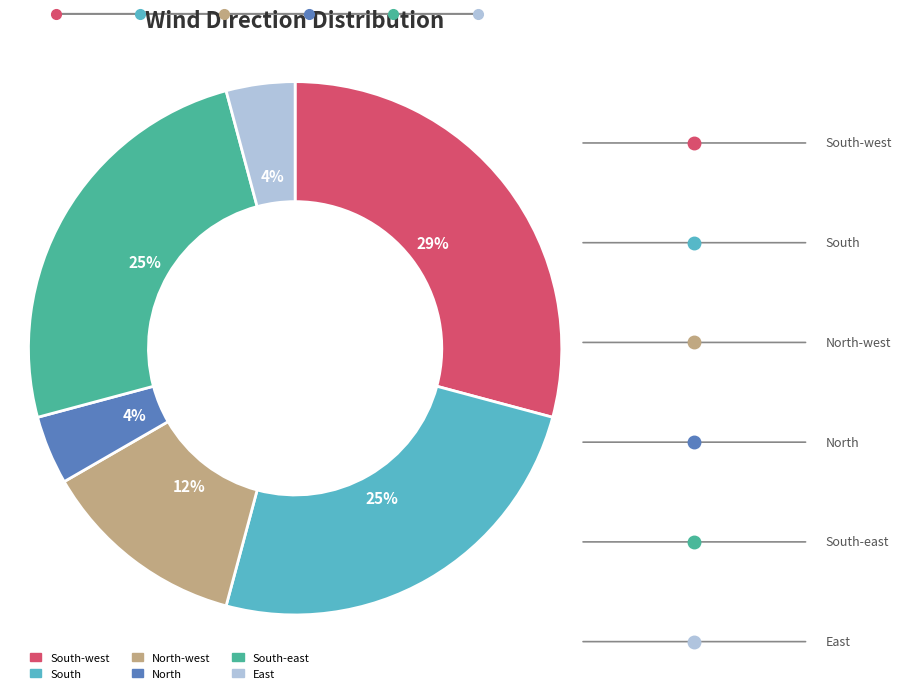

To the nearest percent, what is the average slice percentage?

17%